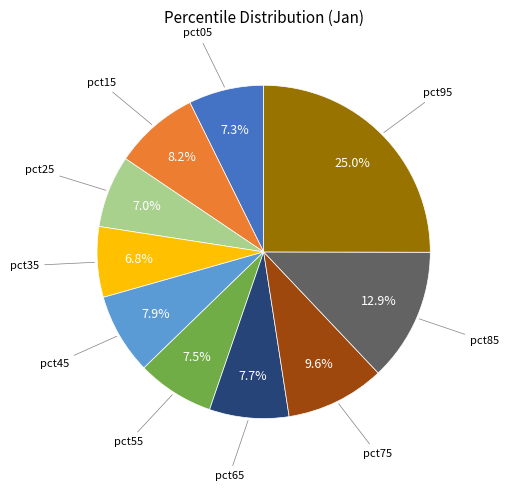

Count the number of slices in the pie.

10